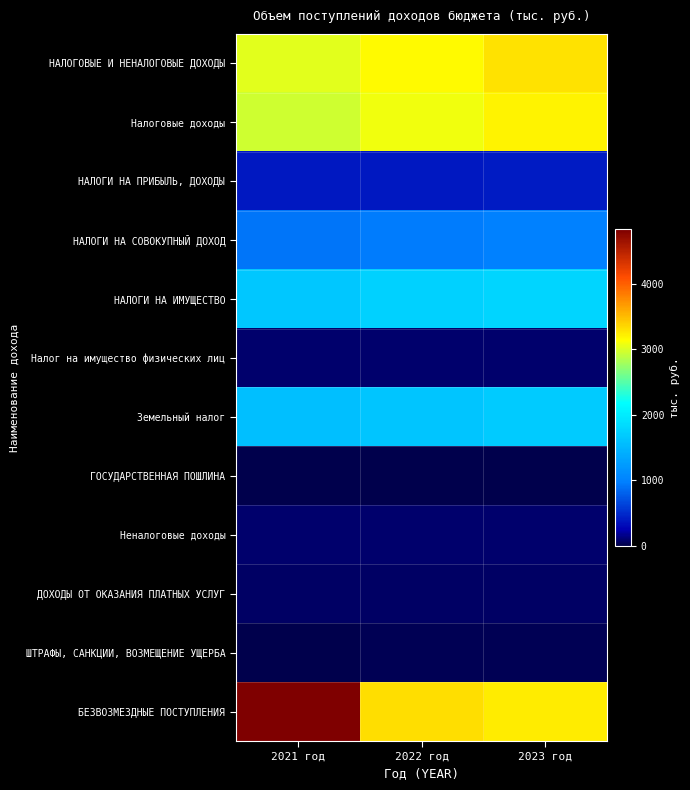

Reading left to right, what are all the values shown in this chart?

НАЛОГОВЫЕ И НЕНАЛОГОВЫЕ ДОХОДЫ: 2021 год=3039.7	2022 год=3167.1	2023 год=3291.6
Налоговые доходы: 2021 год=2954.5	2022 год=3080.6	2023 год=3204.3
НАЛОГИ НА ПРИБЫЛЬ, ДОХОДЫ: 2021 год=379.9	2022 год=395.9	2023 год=415.7
НАЛОГИ НА СОВОКУПНЫЙ ДОХОД: 2021 год=920.1	2022 год=956.9	2023 год=995.2
НАЛОГИ НА ИМУЩЕСТВО: 2021 год=1652.4	2022 год=1752.6	2023 год=1791.1
Налог на имущество физических лиц: 2021 год=80.0	2022 год=90.4	2023 год=90.4
Земельный налог: 2021 год=1572.4	2022 год=1635.2	2023 год=1700.7
ГОСУДАРСТВЕННАЯ ПОШЛИНА: 2021 год=2.1	2022 год=2.2	2023 год=2.3
Неналоговые доходы: 2021 год=85.2	2022 год=86.5	2023 год=87.3
ДОХОДЫ ОТ ОКАЗАНИЯ ПЛАТНЫХ УСЛУГ: 2021 год=66.9	2022 год=67.5	2023 год=68.0
ШТРАФЫ, САНКЦИИ, ВОЗМЕЩЕНИЕ УЩЕРБА: 2021 год=18.3	2022 год=19.0	2023 год=19.3
БЕЗВОЗМЕЗДНЫЕ ПОСТУПЛЕНИЯ: 2021 год=4837.9	2022 год=3318.6	2023 год=3238.0